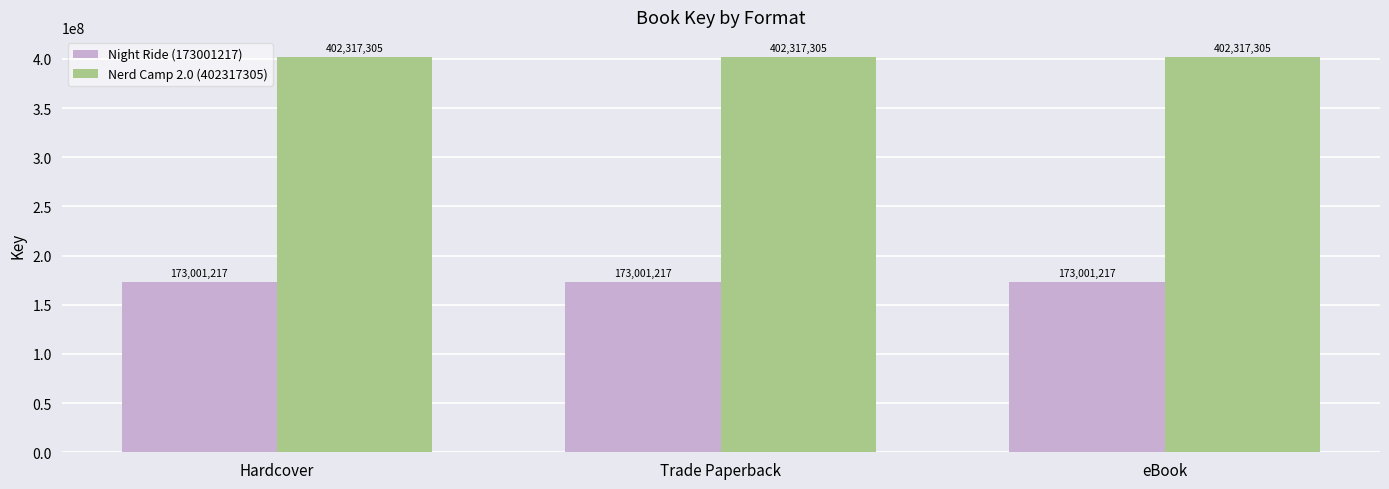

What is the difference between the highest and lowest values at Trade Paperback?

229316088